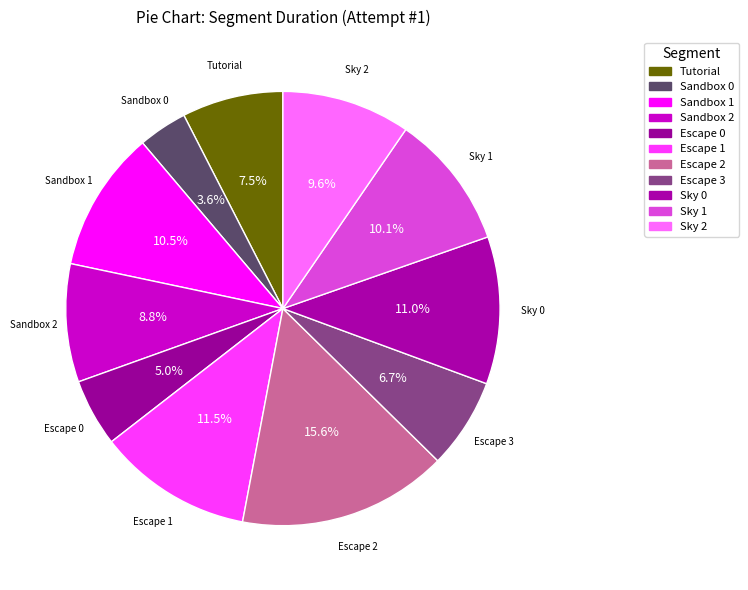

To the nearest percent, what percentage of the pie is Sky 0?

11%